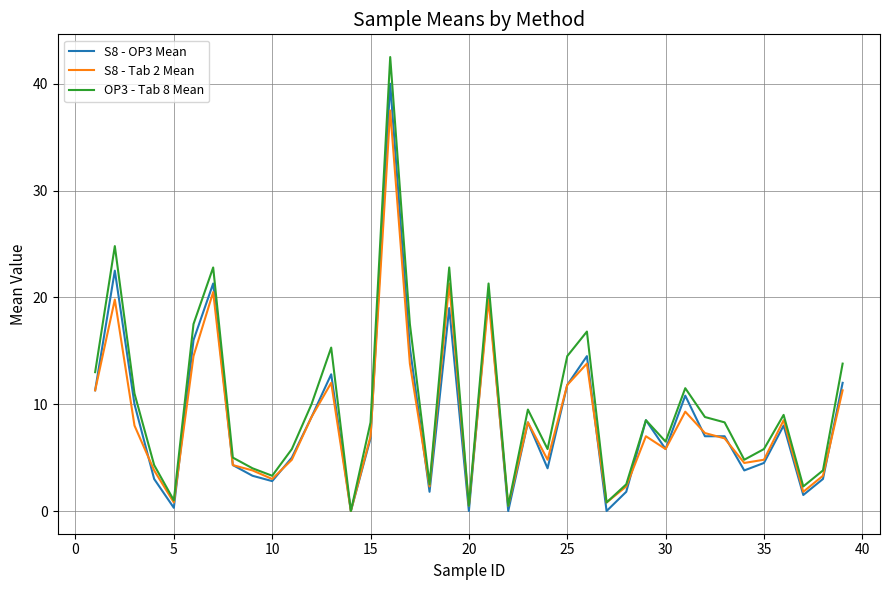

How many lines are shown in the chart?

3